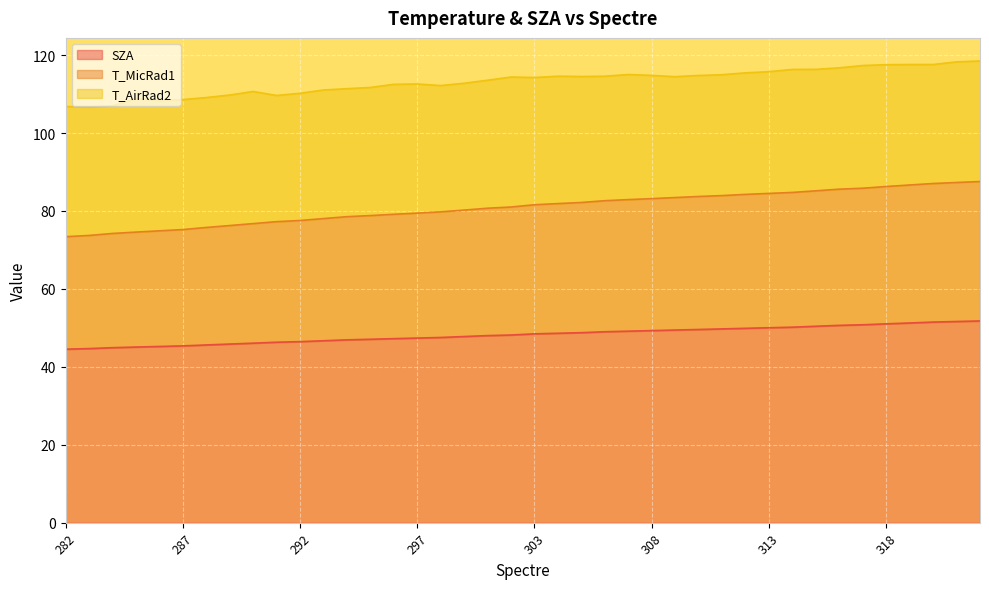

What is the highest value of the SZA series?

51.8